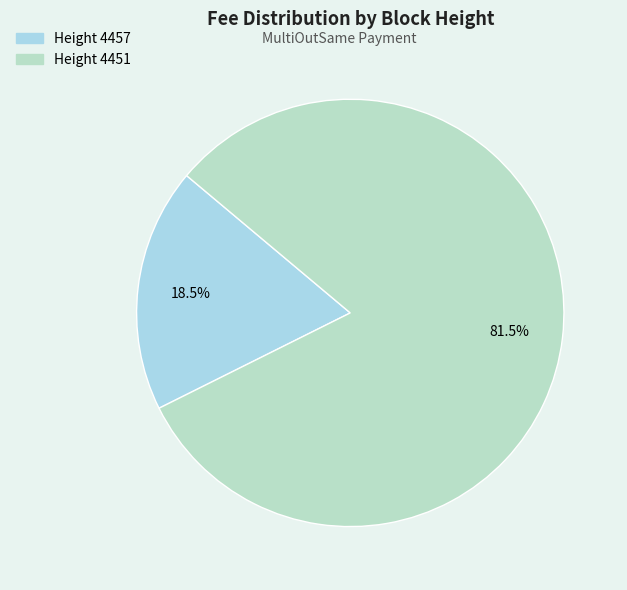

How many slices are in this pie chart?

2